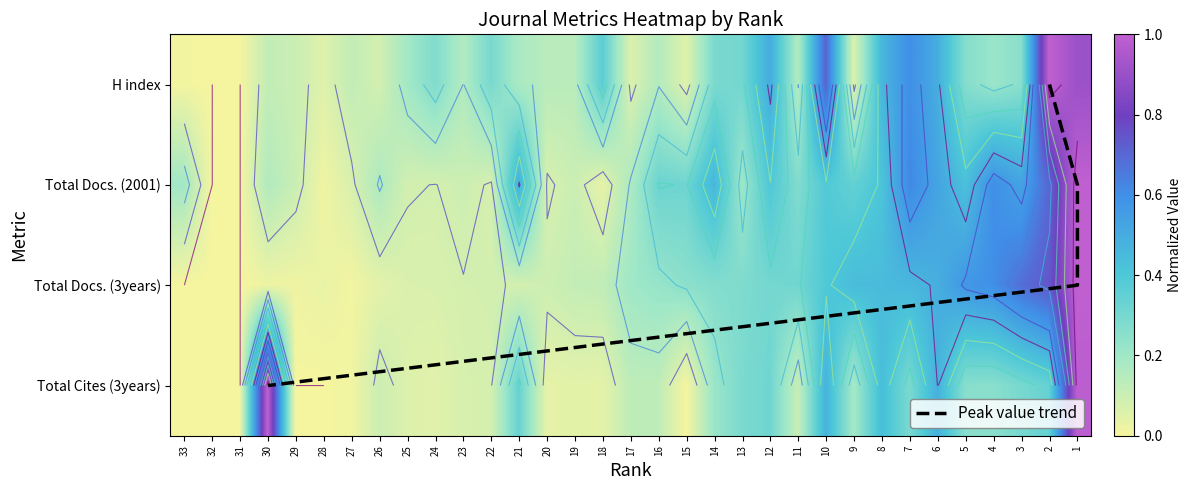

What is the spread (max minus min) of values at 2?

0.7